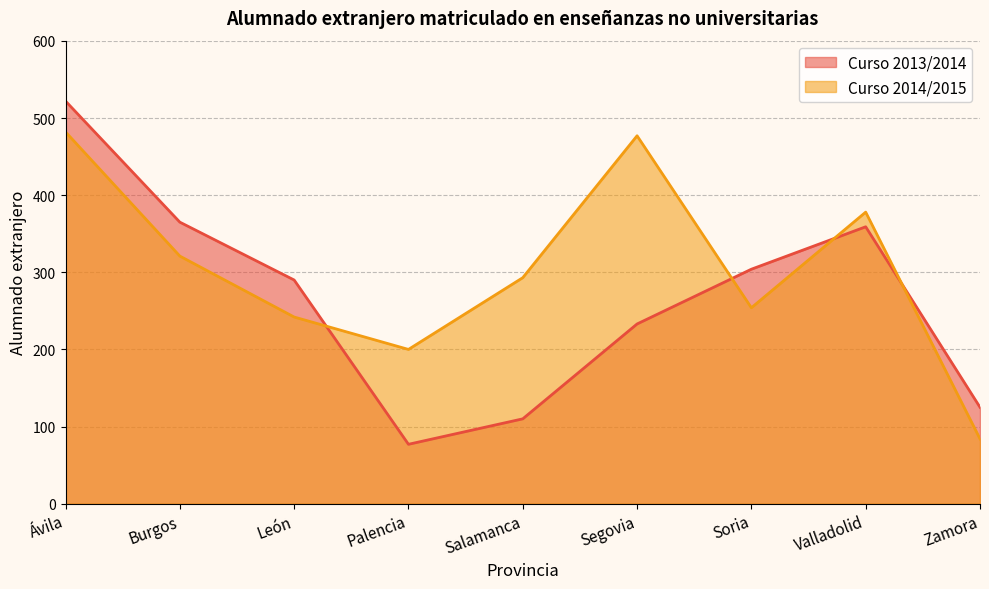

Reading left to right, list all the values displayed in this chart.

Curso 2013/2014: 522	365	290	77	110	233	304	359	125
Curso 2014/2015: 482	321	242	200	293	477	254	378	84